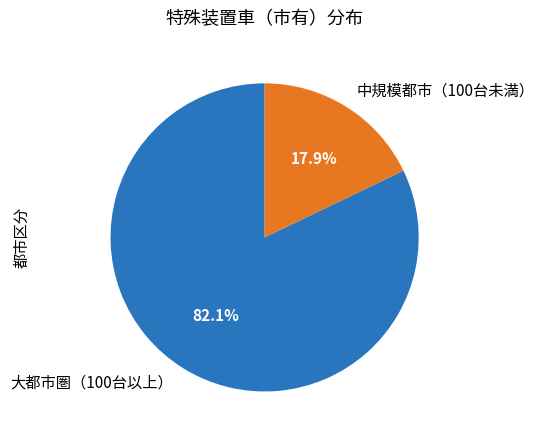

Does 大都市圏（100台以上） account for over 50% of the chart?

Yes